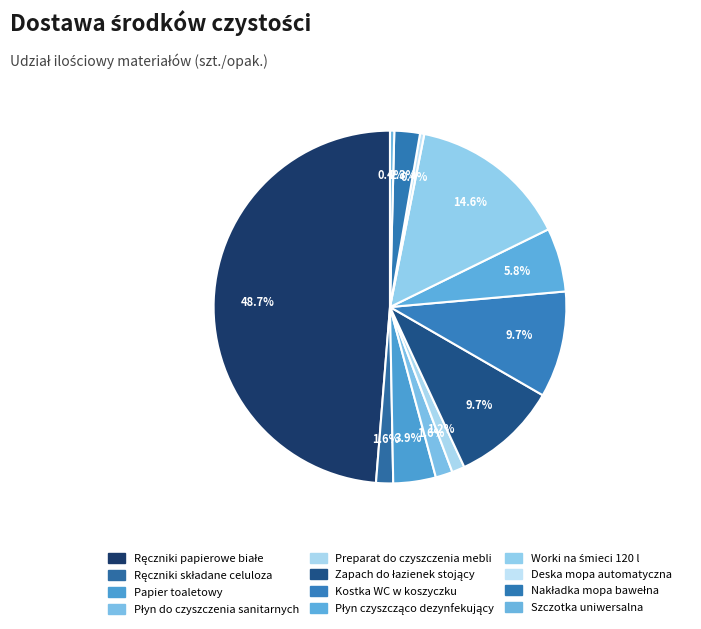

How many slices are in this pie chart?

12